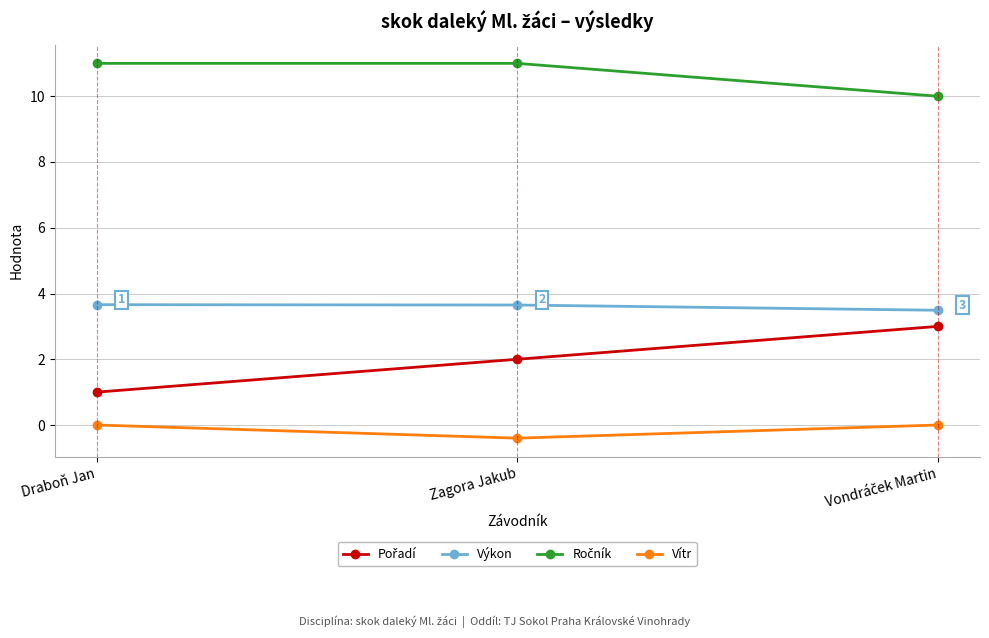

What is the difference between the second highest and minimum values in the Vítr series?

0.4